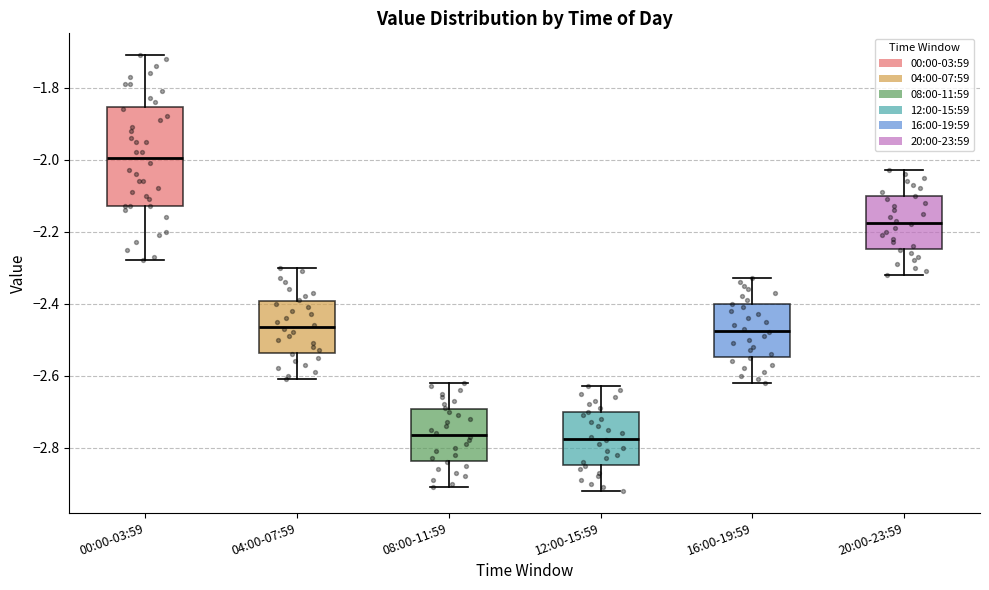

Comparing the boxes themselves (not the whiskers), which one is the tallest?

00:00-03:59